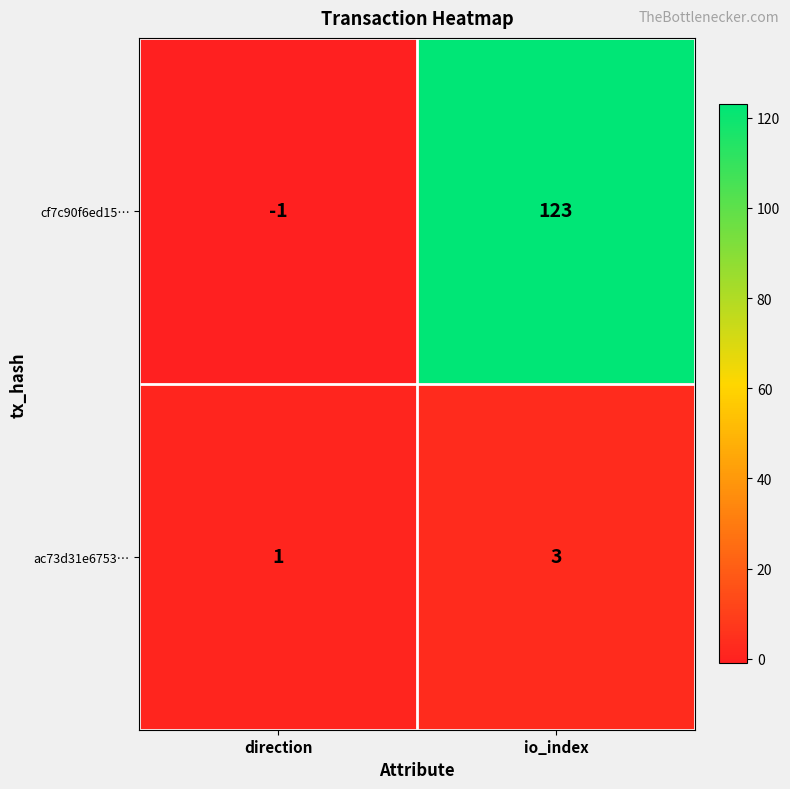

Reading left to right, list all the values displayed in this chart.

cf7c90f6ed15…: direction=-1	io_index=123
ac73d31e6753…: direction=1	io_index=3